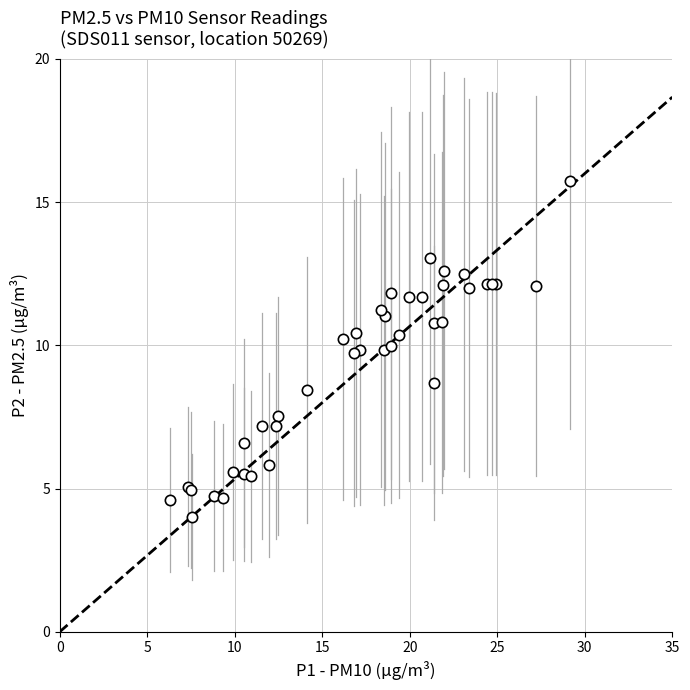

What Y value in the scatter plot is closest to 9?

8.7